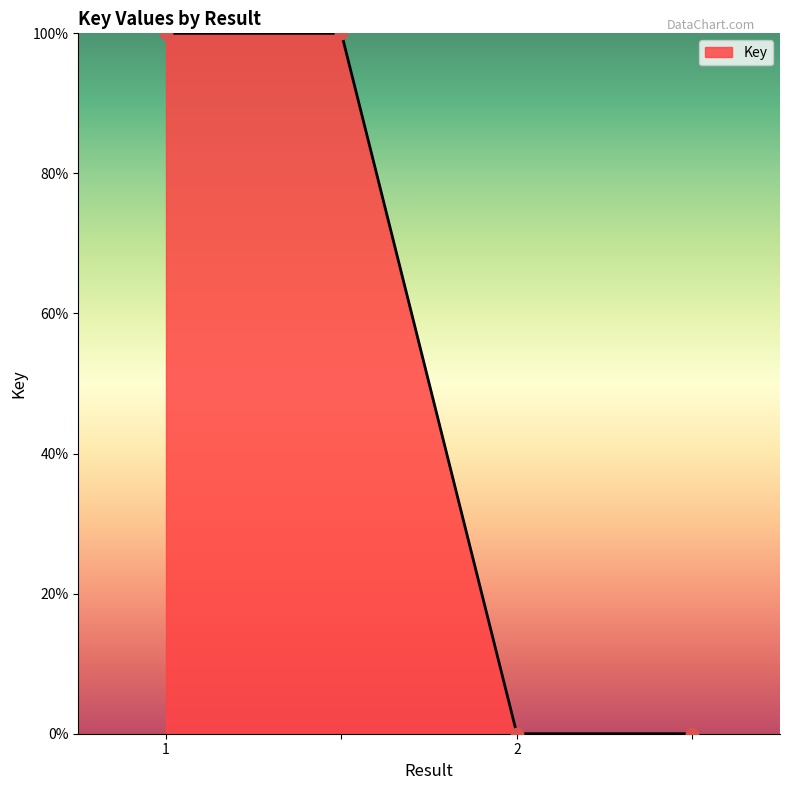

What is the difference between the maximum and second lowest values?

100